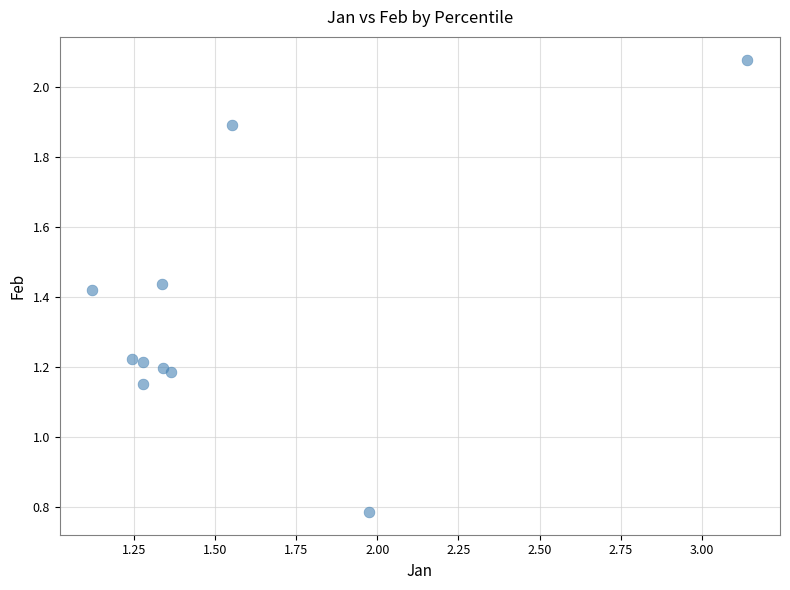

What is the range of Y values (max minus min)?

1.3